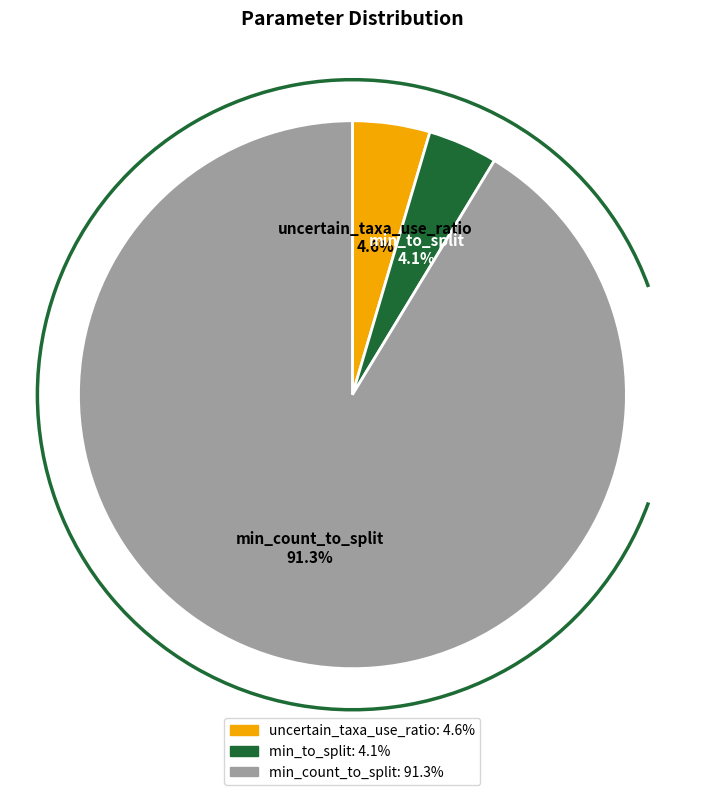

To the nearest percent, what percentage of the pie is min_to_split?

4%